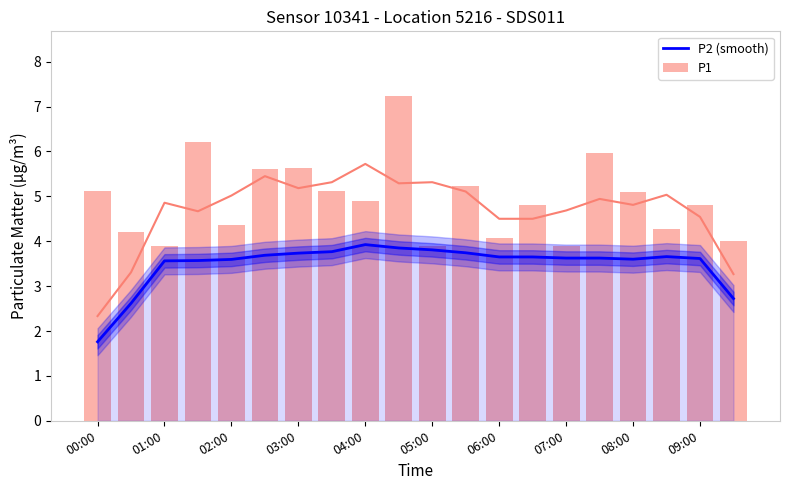

Which series has the largest total across all categories?

P1